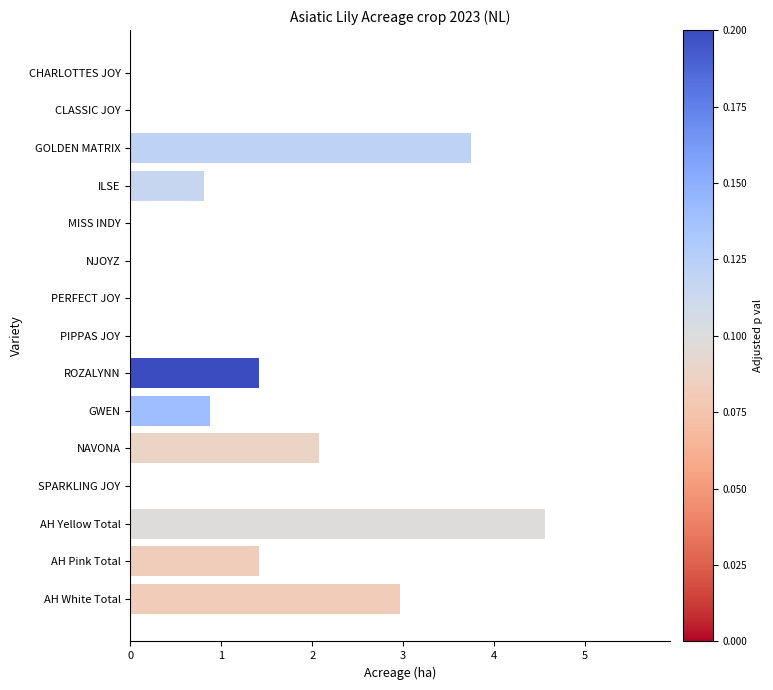

What is the sum of all values?

17.9